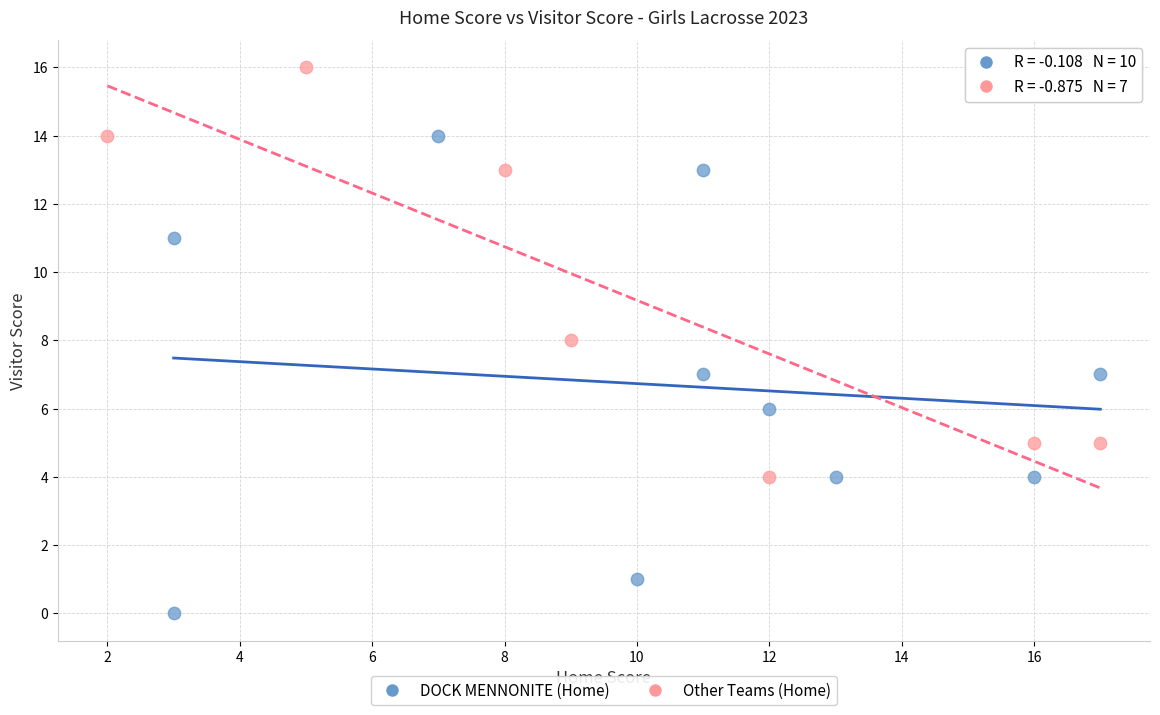

What are all the series names shown in the legend?

DOCK MENNONITE (Home), Other Teams (Home)